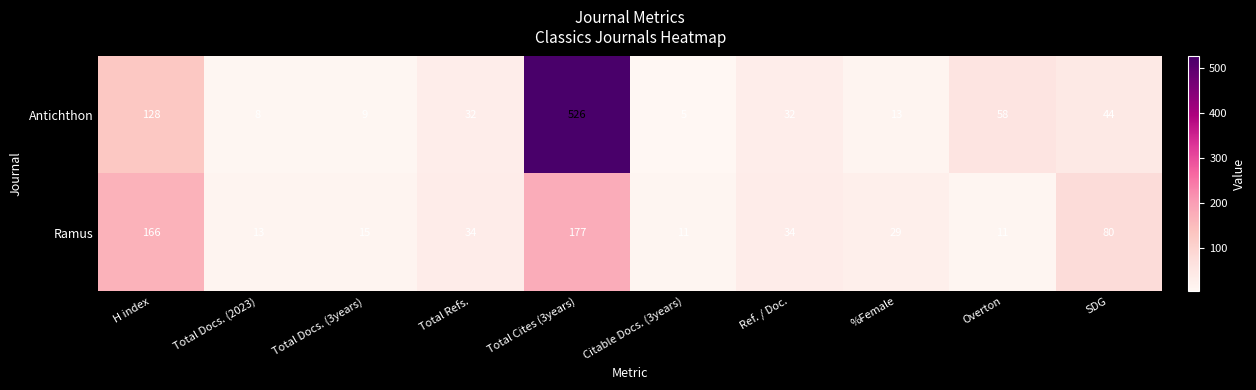

Which label corresponds to the largest value in the chart?

Total Cites (3years)